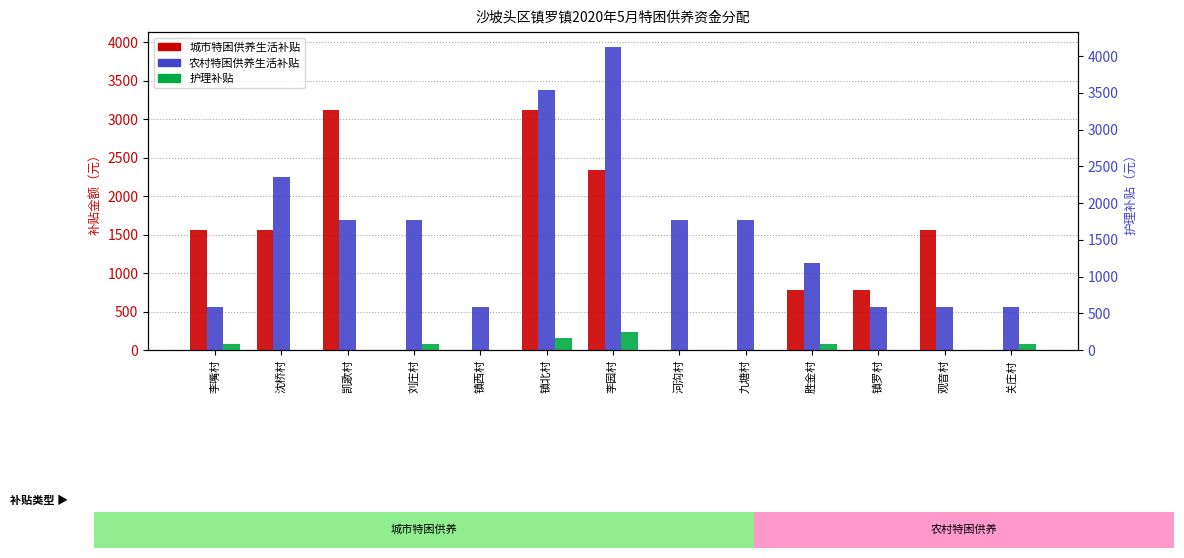

How many data points does each series have?

13